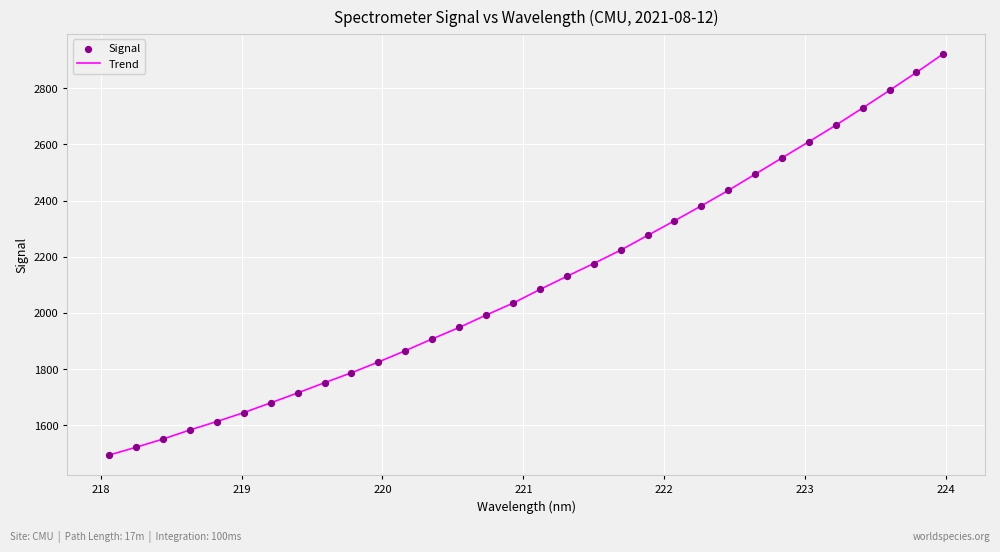

What is the minimum value shown in the chart?

1494.4